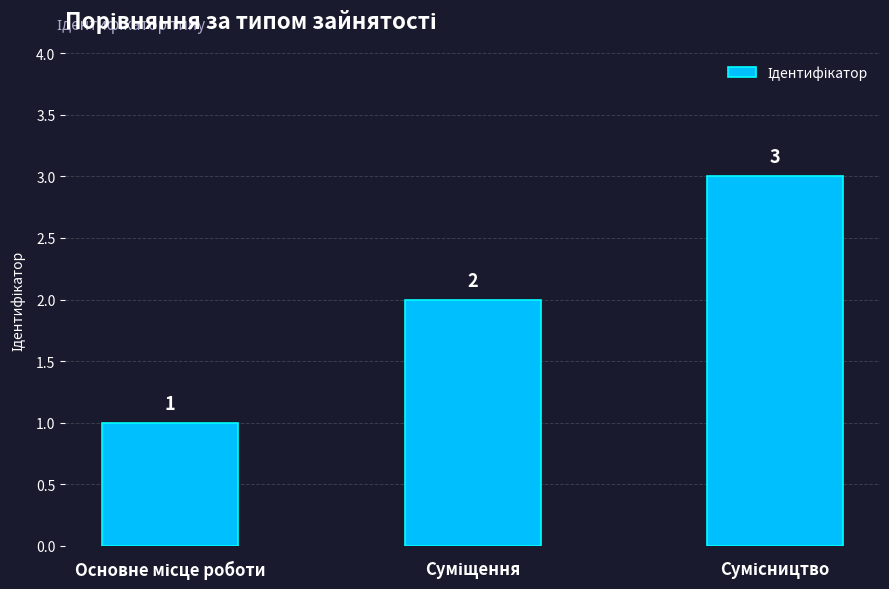

How many data points are less than 2?

1